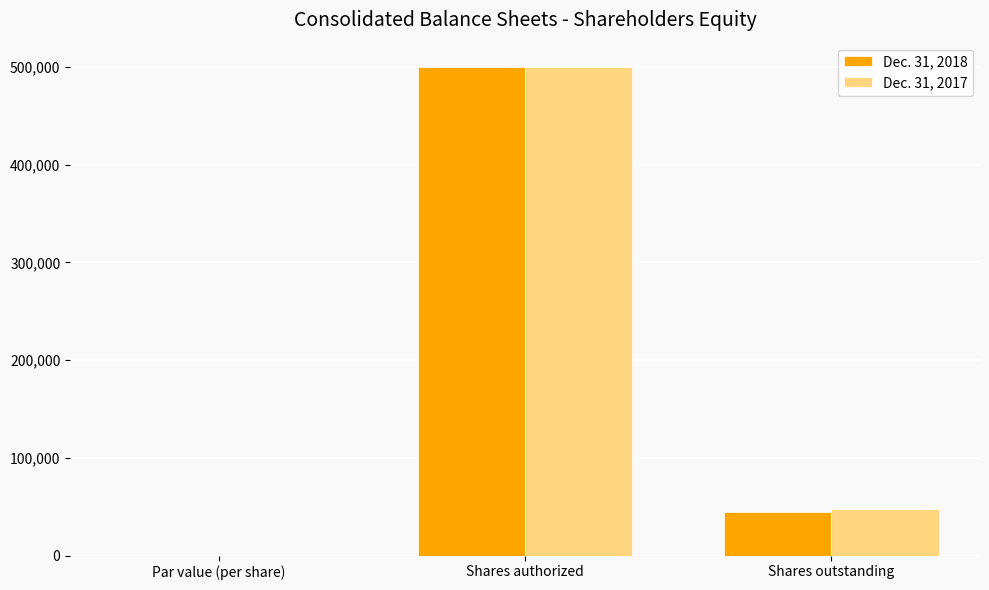

The value of Dec. 31, 2018 at Shares authorized is 231382. True or false?

False